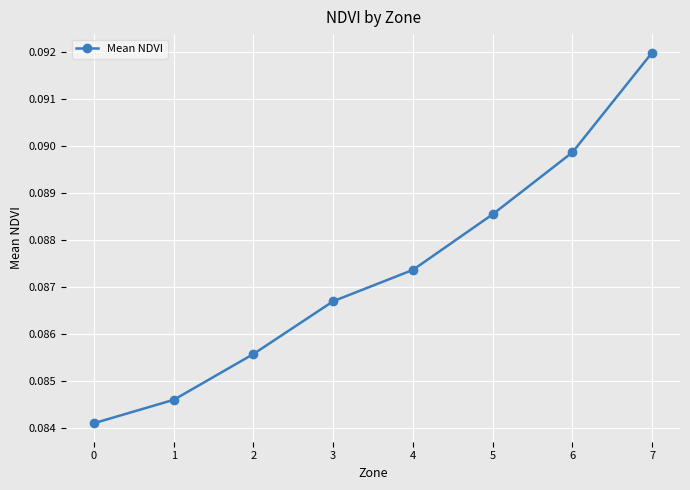

Which has a higher value, 0 or 3?

3